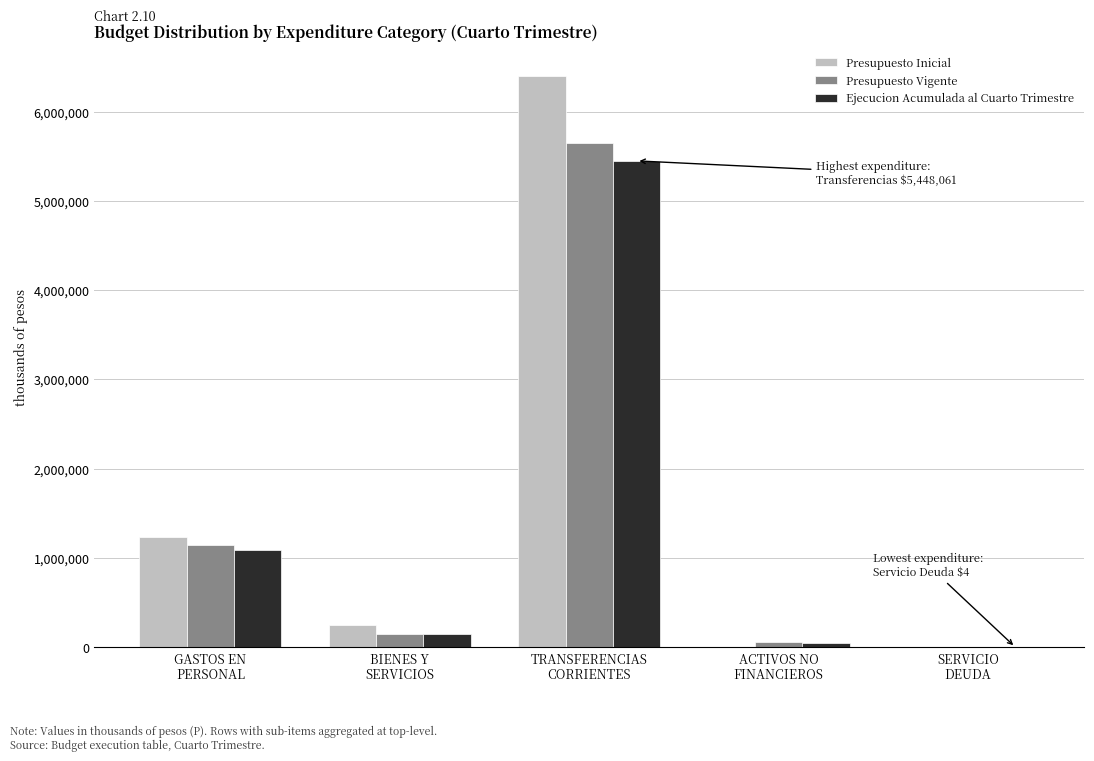

Which series has the largest range (max minus min)?

Presupuesto Inicial